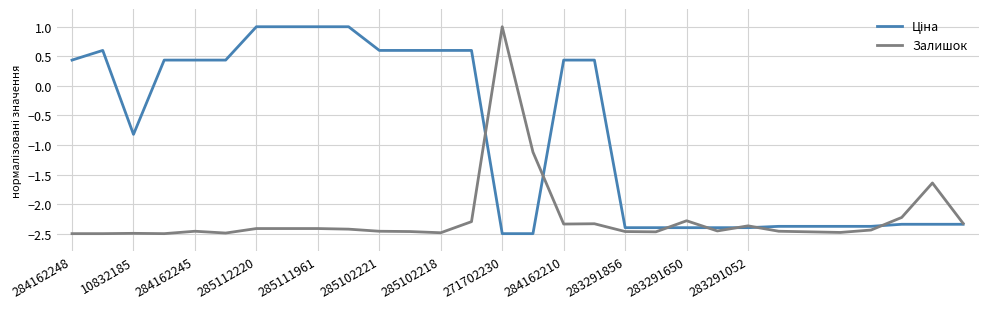

What is the maximum value shown in the chart?

1.0